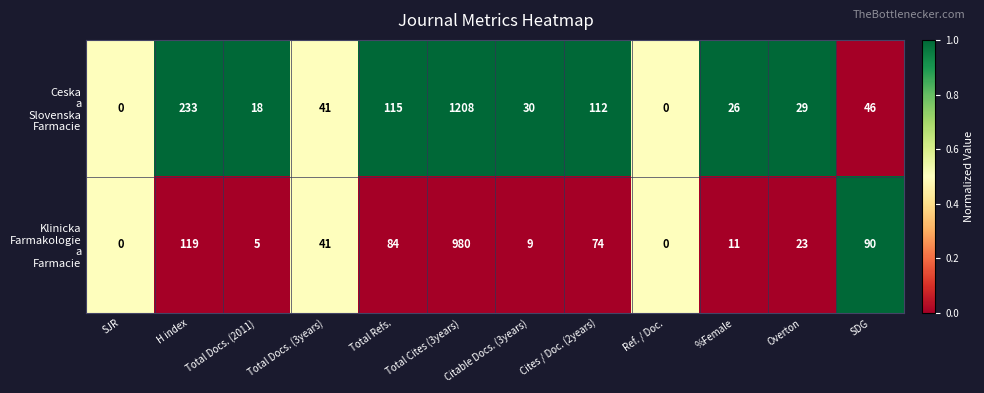

How many distinct data groups are displayed?

2